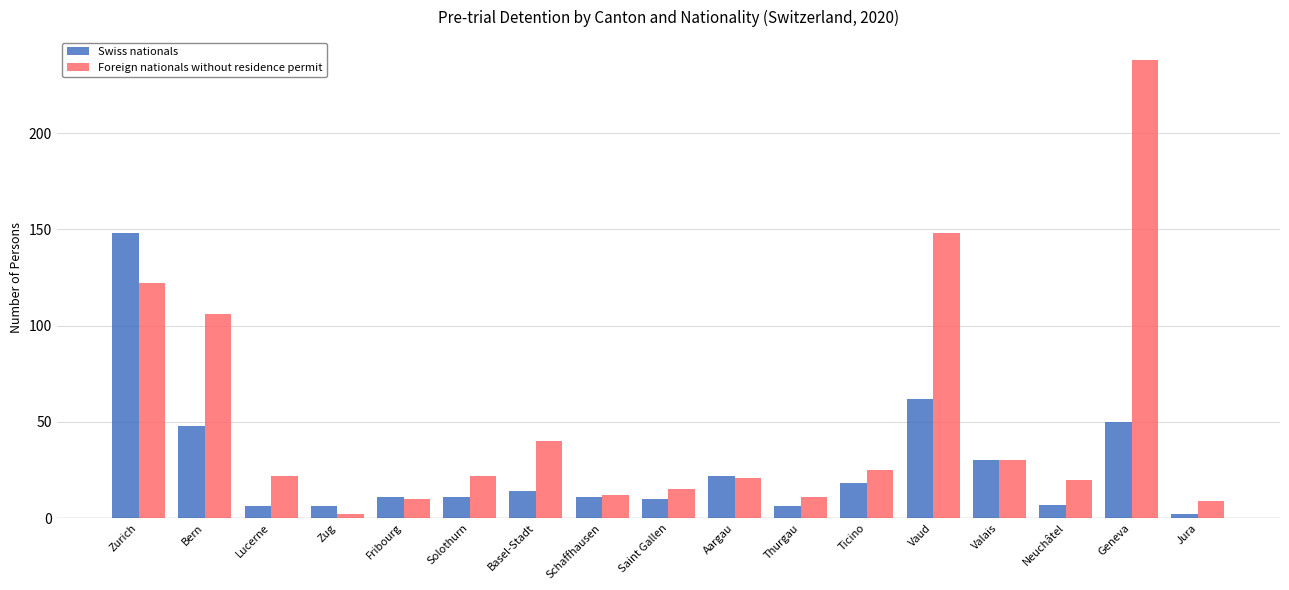

Which series has the widest spread of values?

Foreign nationals without residence permit